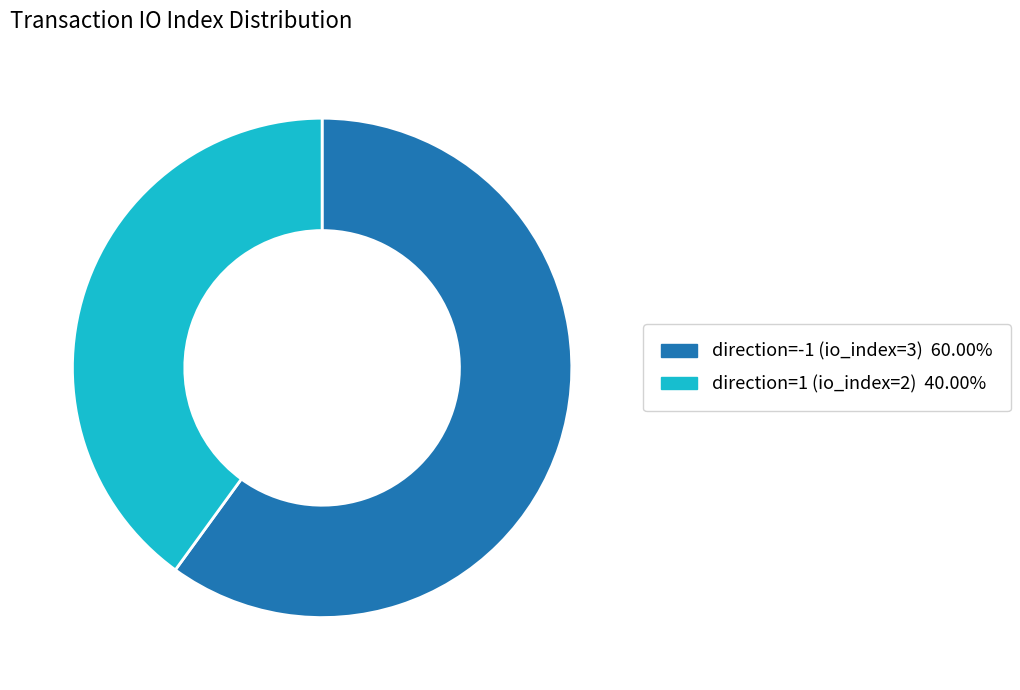

Which category accounts for the majority?

direction=-1 (io_index=3)